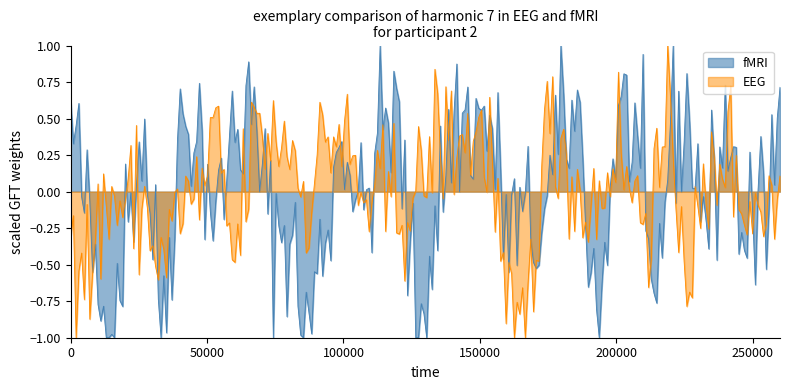

What are all the series names shown in the legend?

fMRI, EEG